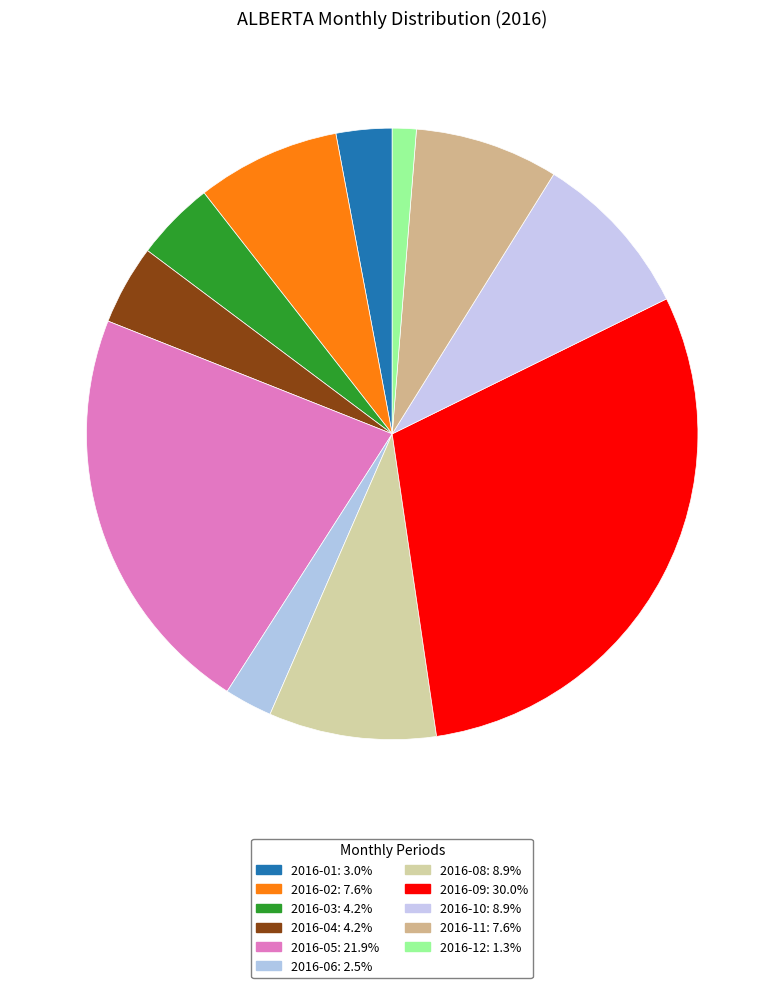

What is the total percentage of 2016-10 and 2016-11?

16.5%